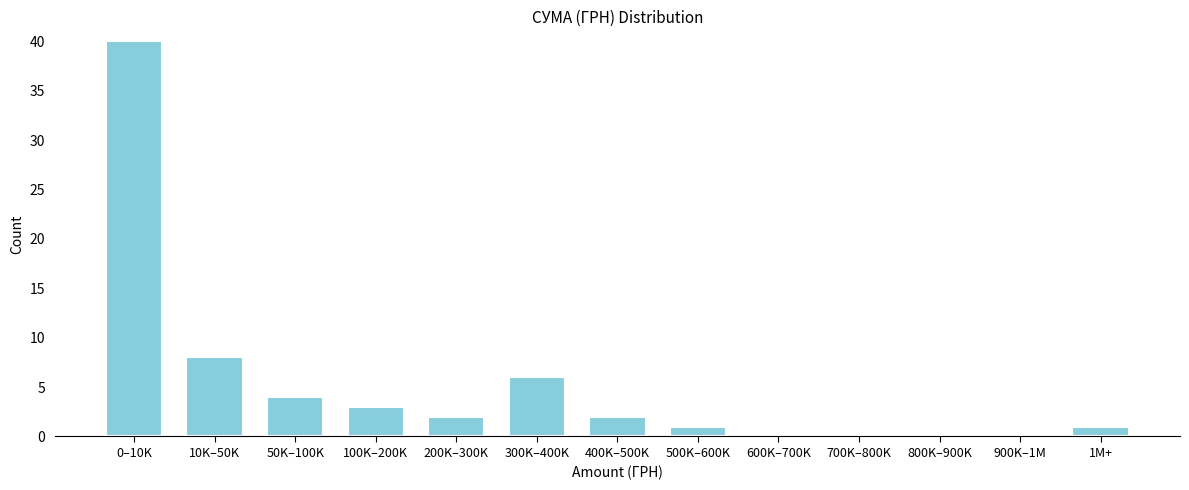

Reading left to right, transcribe all the data shown in this chart.

0–10K=40	10K–50K=8	50K–100K=4	100K–200K=3	200K–300K=2	300K–400K=6	400K–500K=2	500K–600K=1	600K–700K=0	700K–800K=0	800K–900K=0	900K–1M=0	1M+=1